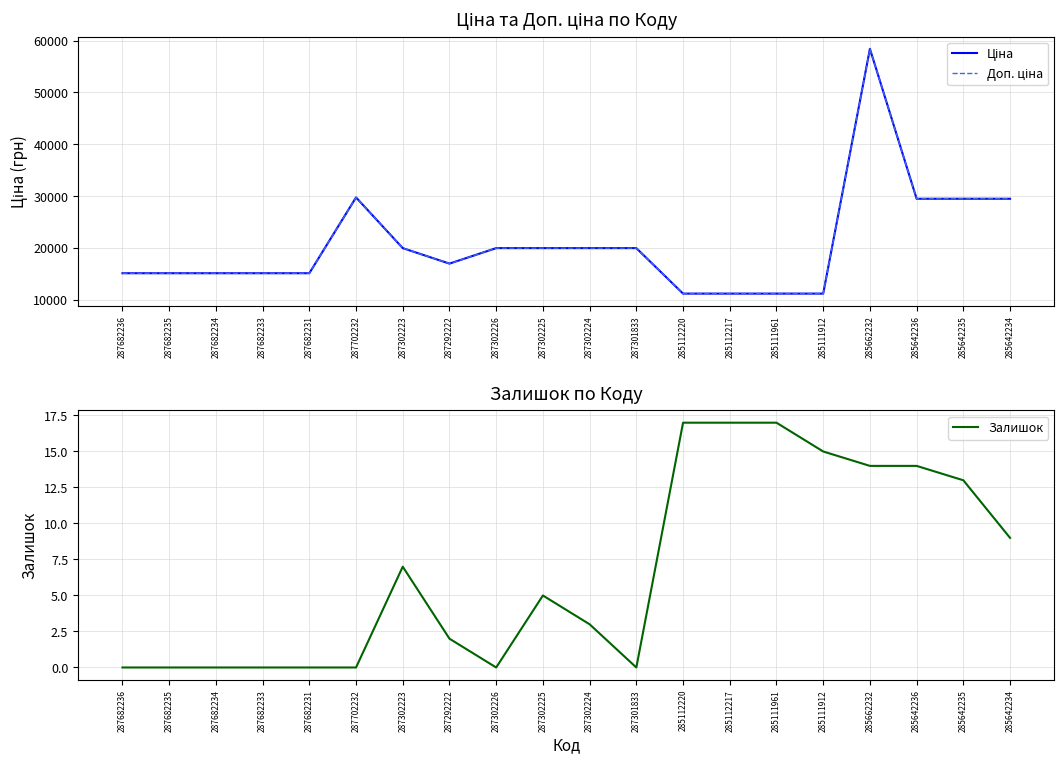

At how many categories does at least one series exceed 54822?

1